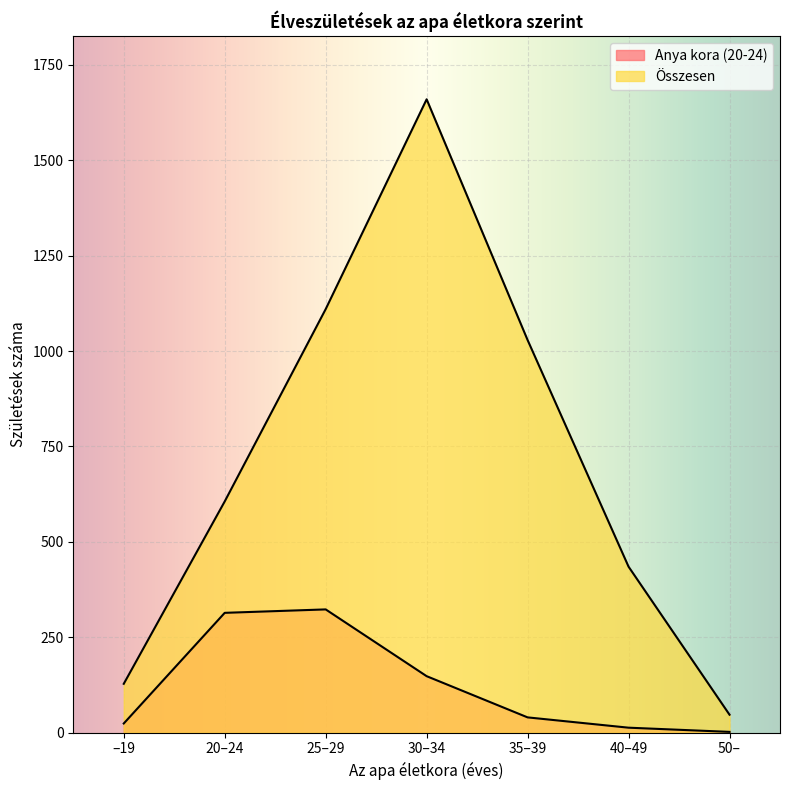

What is the total value across all series at 20–24?

920